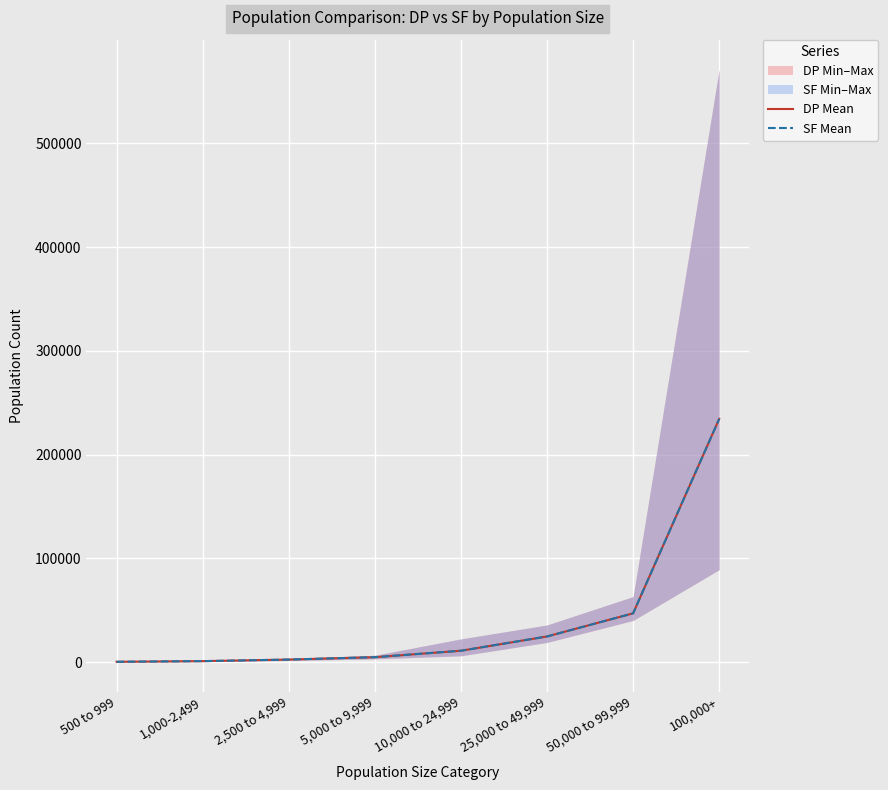

Rank the series by their average value, from highest to lowest.

SF Mean, DP Mean